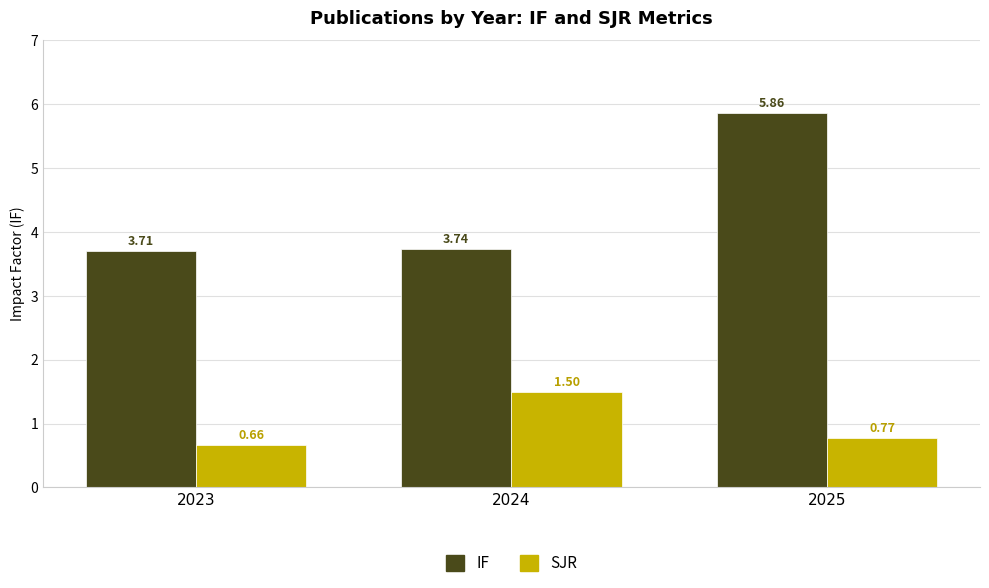

At 2023, list the series in order from smallest to largest.

SJR, IF